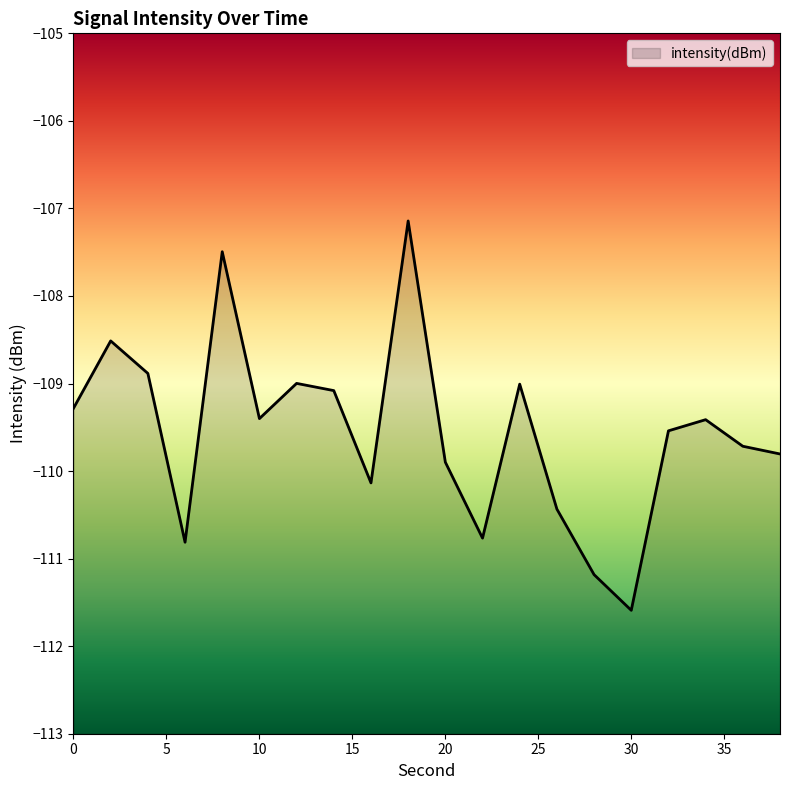

What is the value of the 13th point from the left?

-109.0